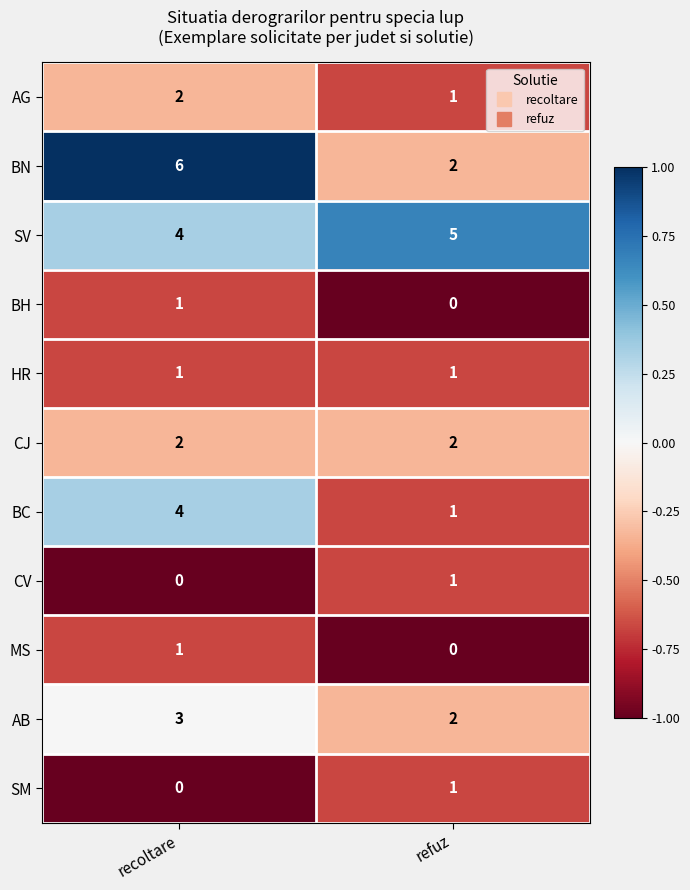

Which category has the lowest value in the AG series?

refuz